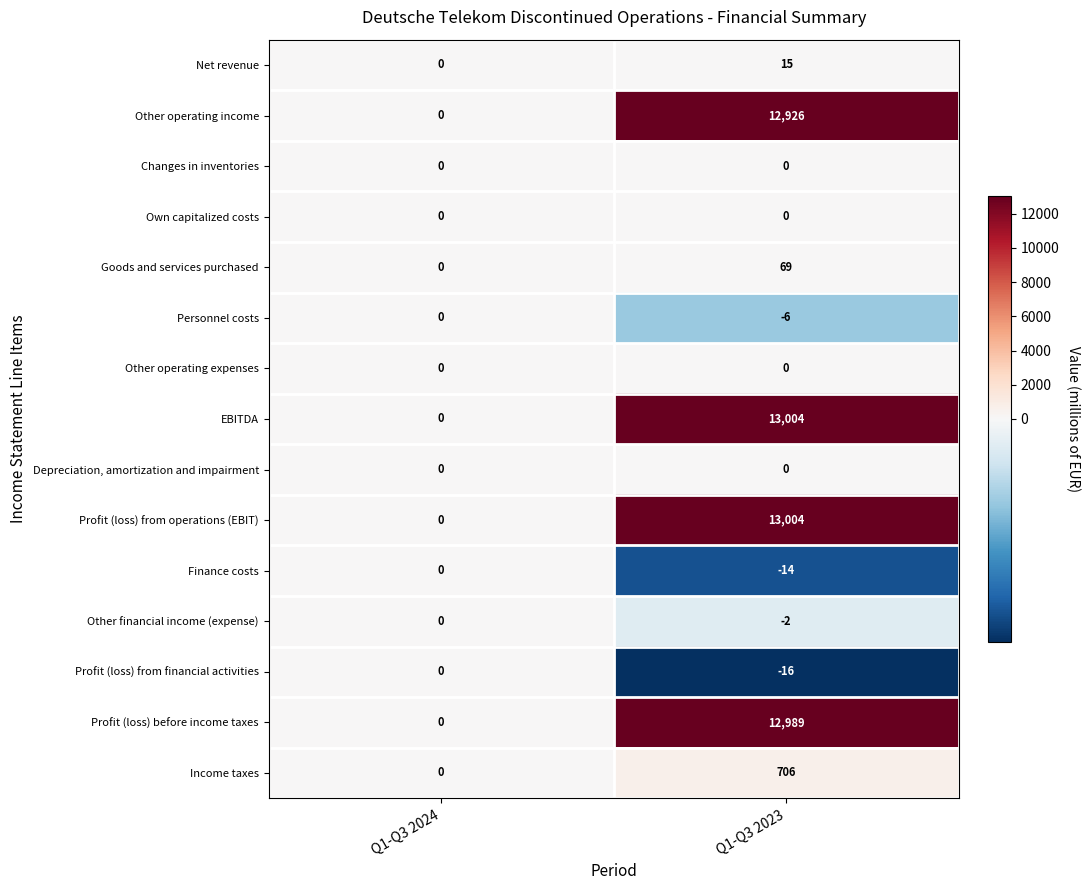

What is the difference between the maximum and minimum values in the Profit (loss) before income taxes series?

12989